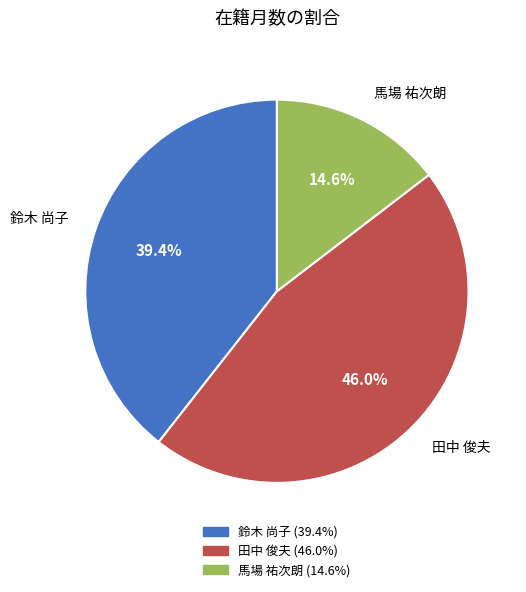

To the nearest percent, what percentage of the pie is 鈴木 尚子?

39%